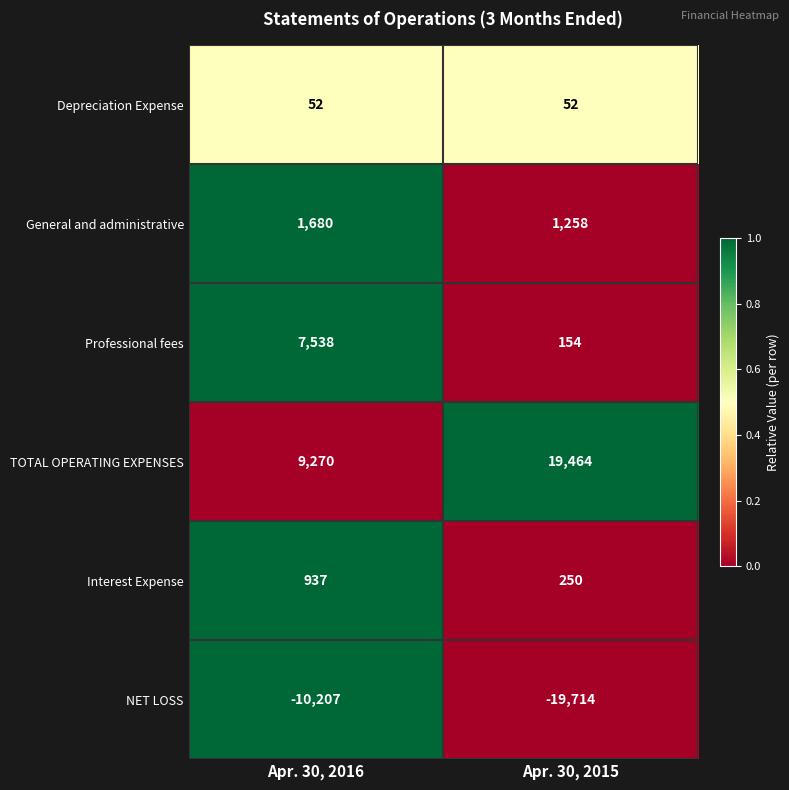

What is the difference between the maximum and minimum values in the TOTAL OPERATING EXPENSES series?

10194